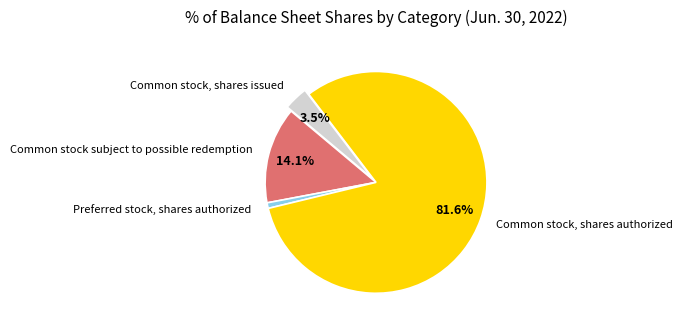

How many segments does this pie chart have?

4